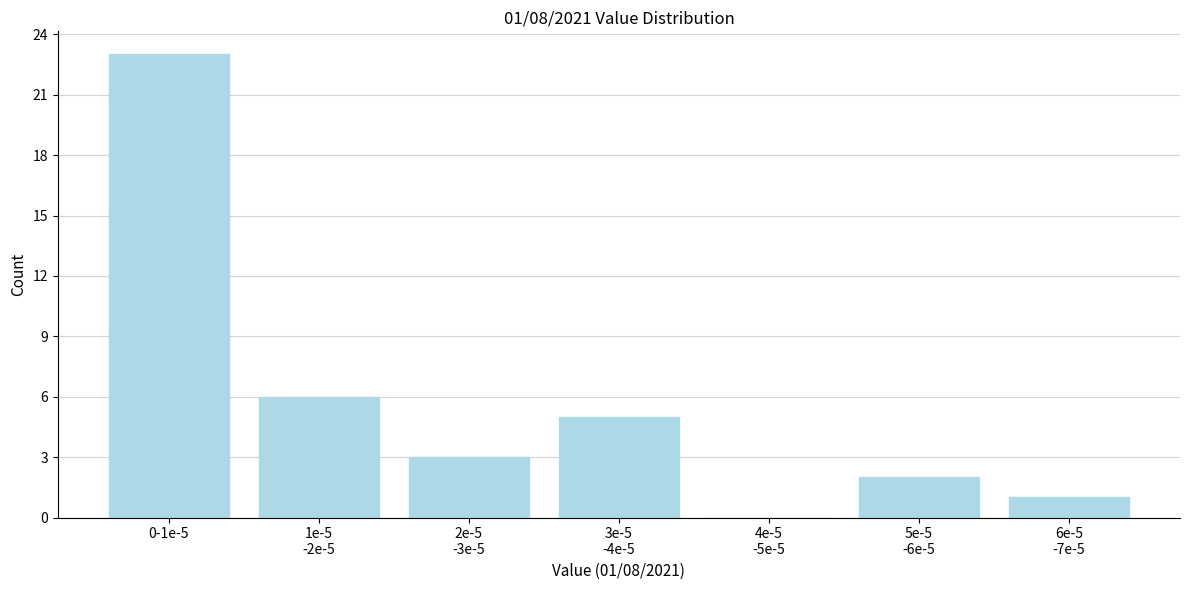

Which category has the highest value across all series?

0-1e-5